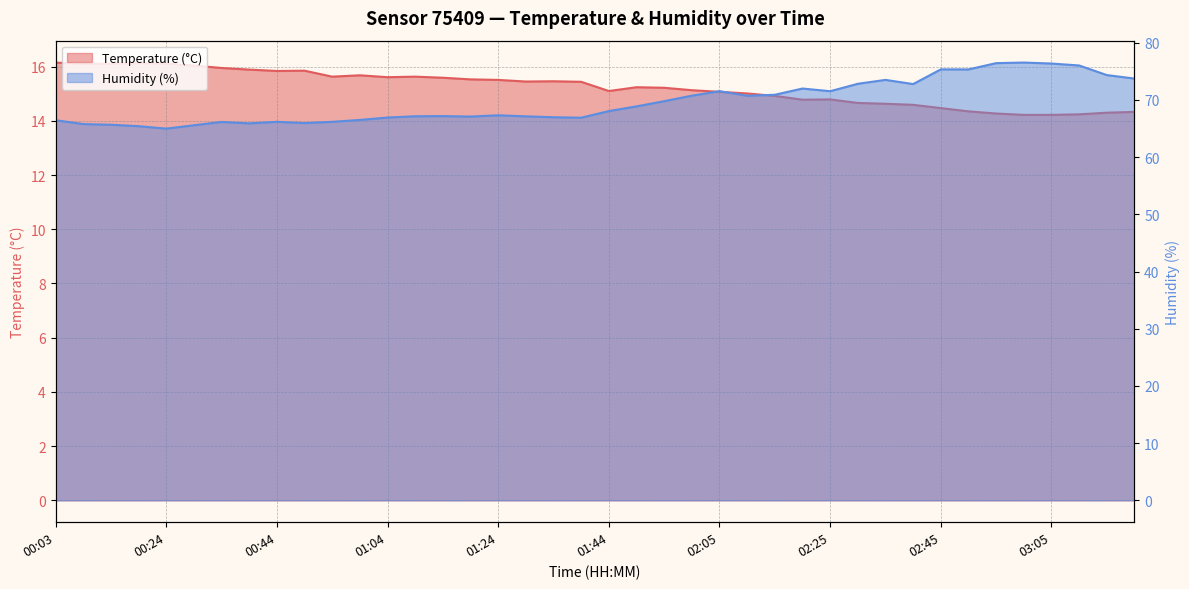

What position from the right is 00:24?

36